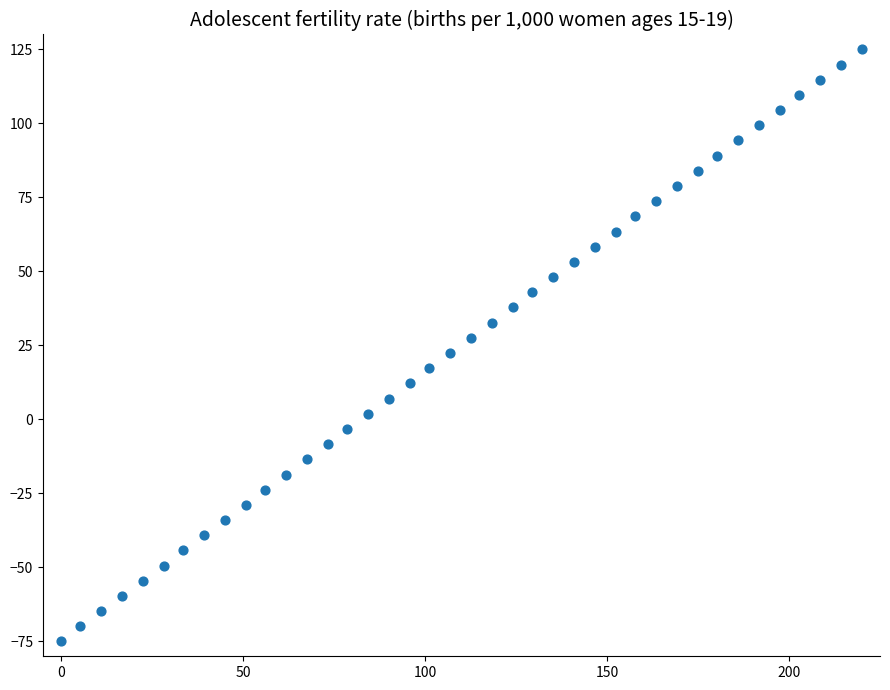

What is the range of X values (max minus min)?

220.0